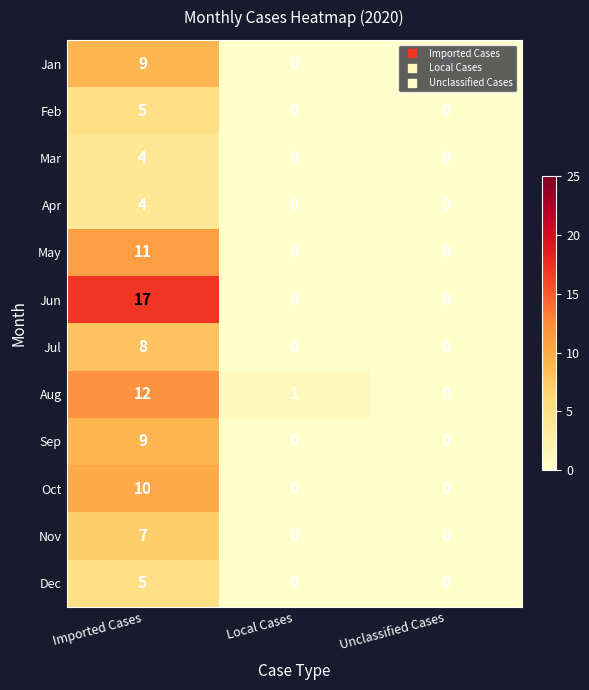

Which series has the widest spread of values?

Jun